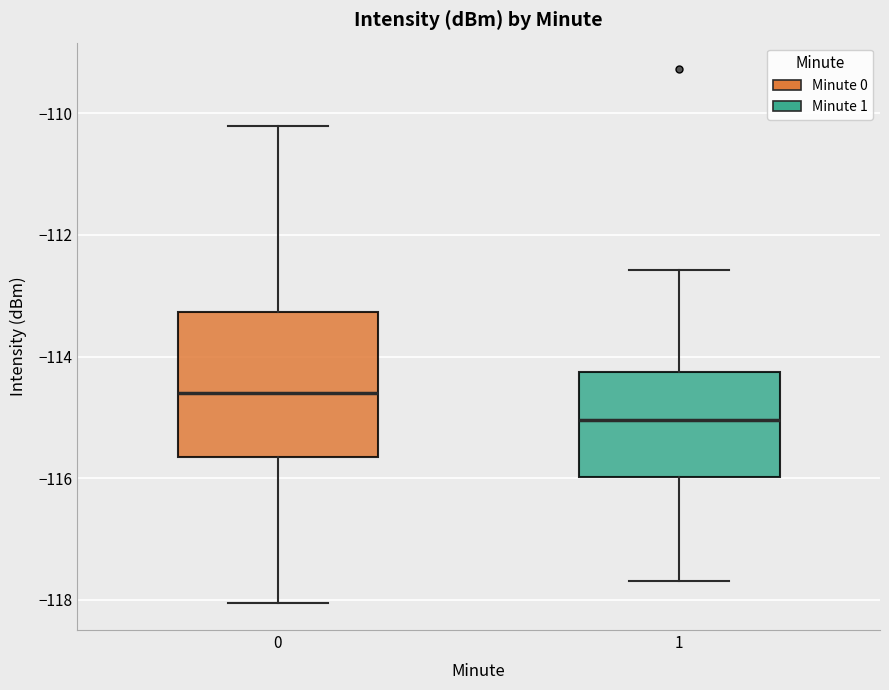

Reading left to right, read every box against the y-axis: the position of its median line, the range the box covers, and the ends of its whiskers. The values are not printed on the chart, so give them approximately, as read against the axis.

0: median -114.6, box -115.6 to -113.2, whiskers -118.0 to -110.2
1: median -115.0, box -116.0 to -114.2, whiskers -117.6 to -112.6